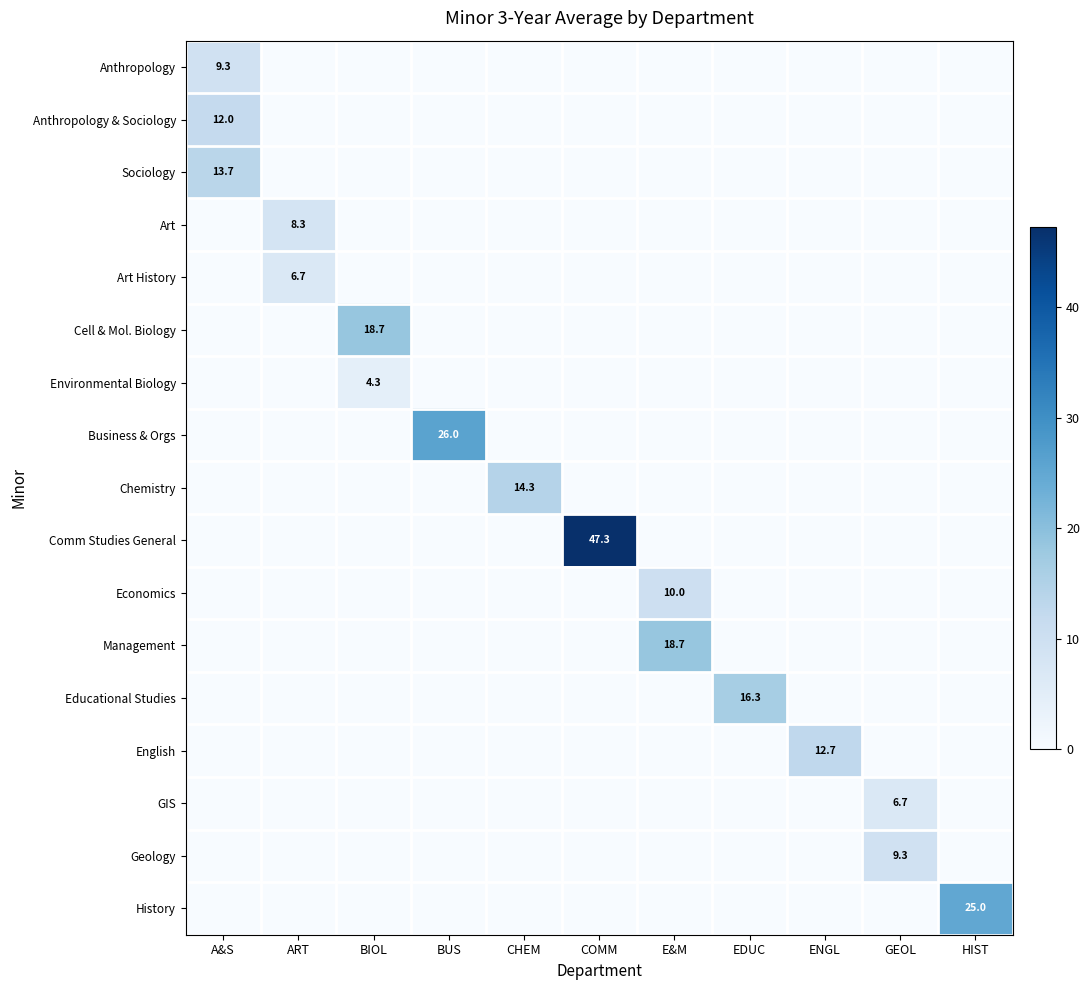

How many values in English are above zero?

1